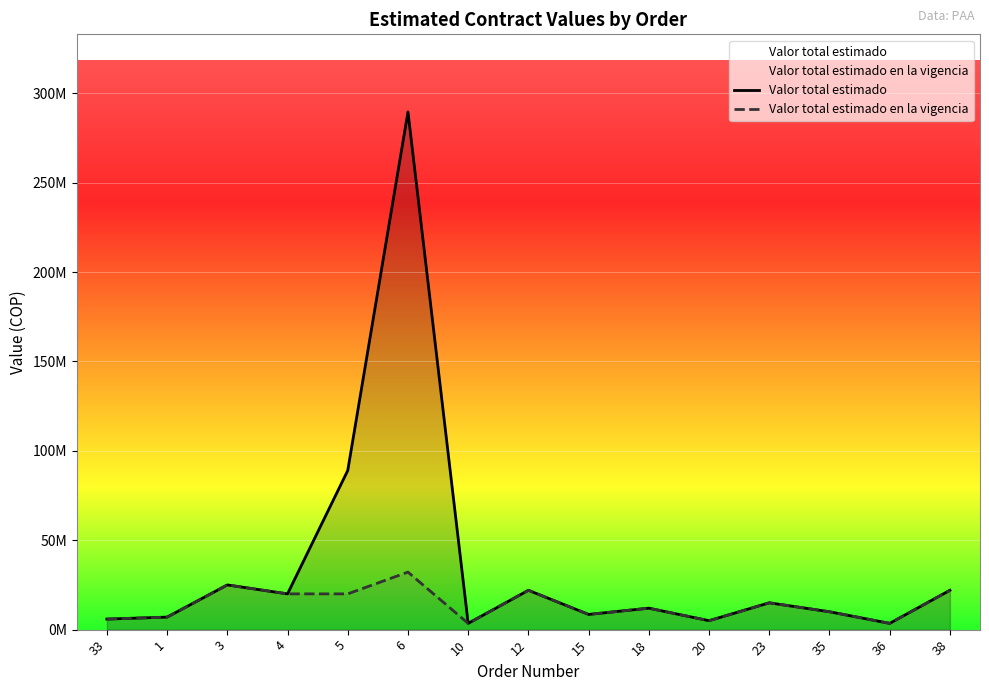

What is the value of the Valor total estimado en la vigencia point at the 6th from the left?

32170000